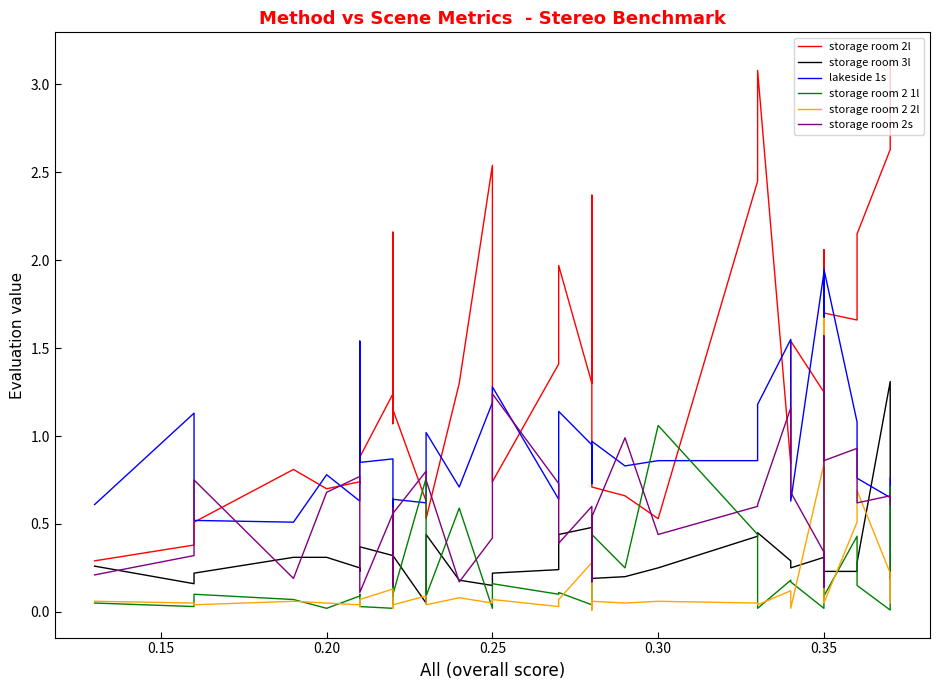

Is the value of storage room 3l at 13 greater than the value of storage room 2 2l at 12?

Yes